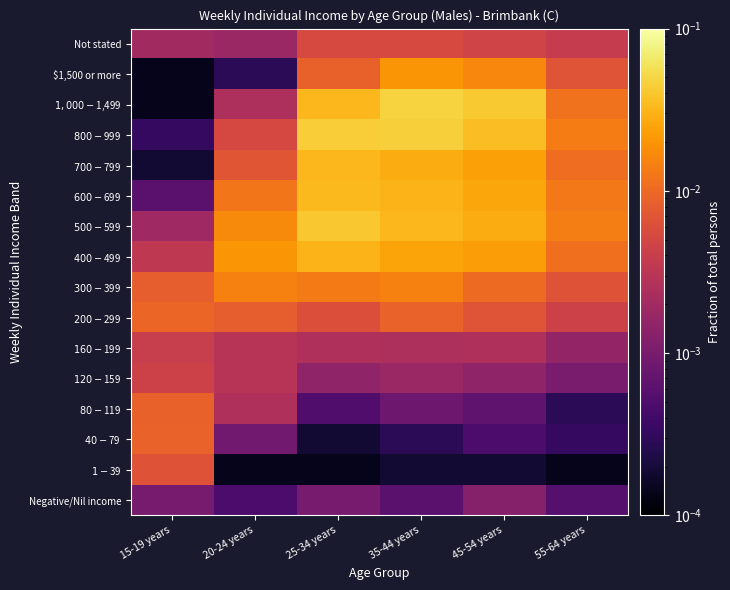

Rank the series by their maximum value, from highest to lowest.

$1,000-$1,499, $800-$999, $500-$599, $600-$699, $700-$799, $400-$499, $1,500 or more, $300-$399, $200-$299, $40-$79, $80-$119, $1-$39, Not stated, $120-$159, $160-$199, Negative/Nil income